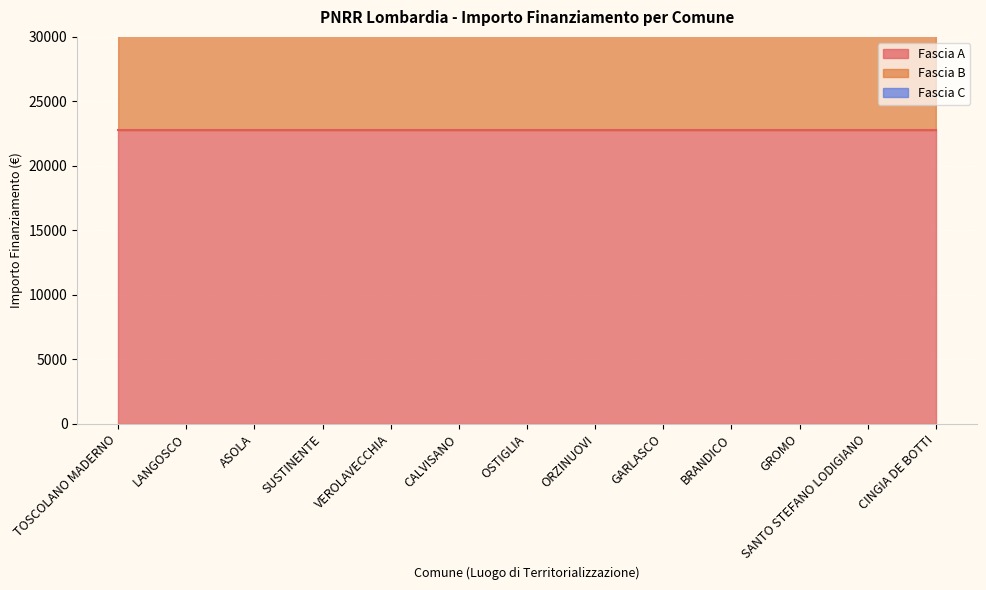

True or false: Fascia B and Fascia C intersect in this chart.

False